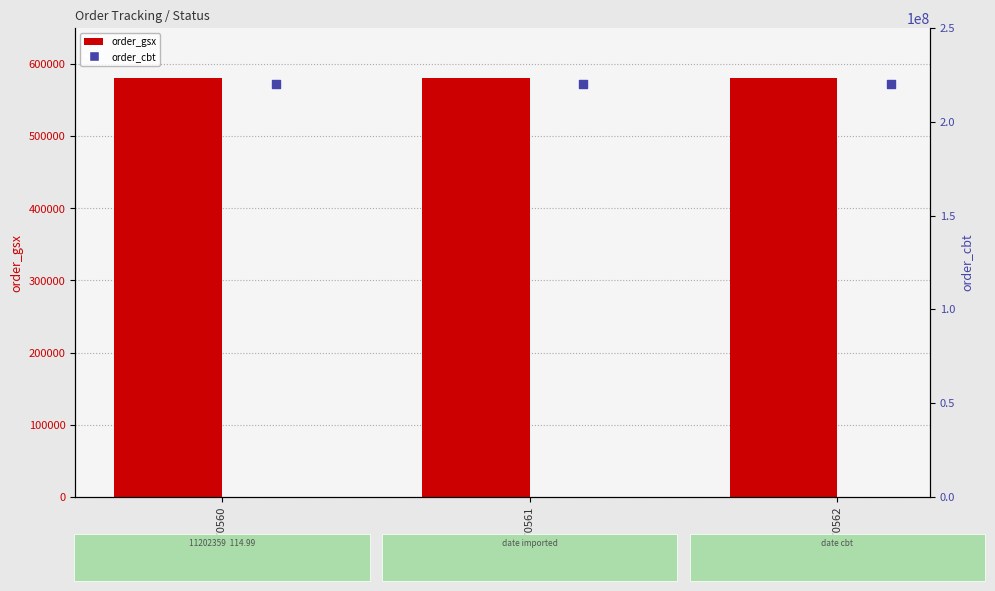

What is the total value across all series at 69870561?

220549583